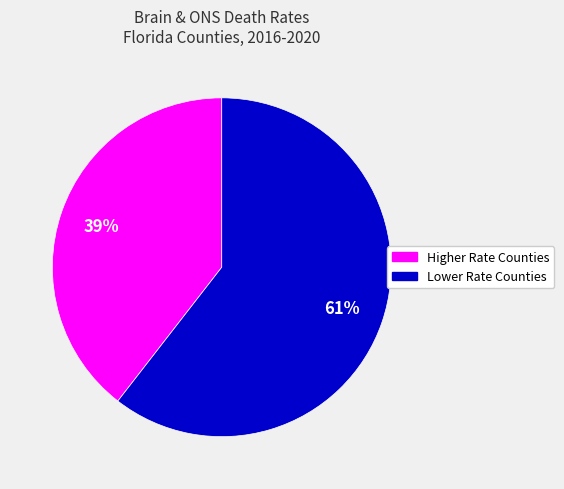

Do Lower Rate Counties and Higher Rate Counties together represent more than half of the pie?

Yes